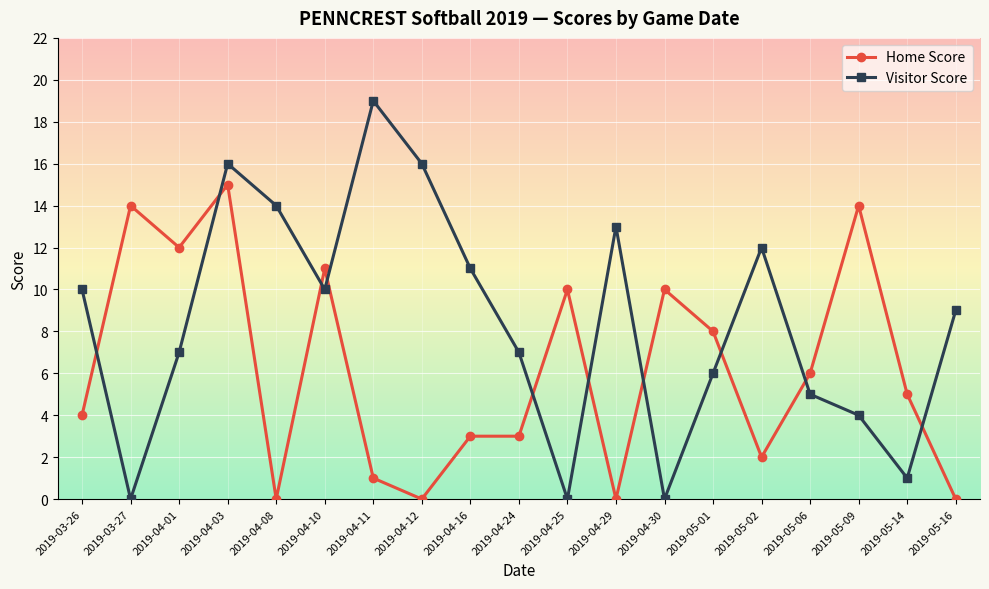

Which series has the largest total across all categories?

Visitor Score